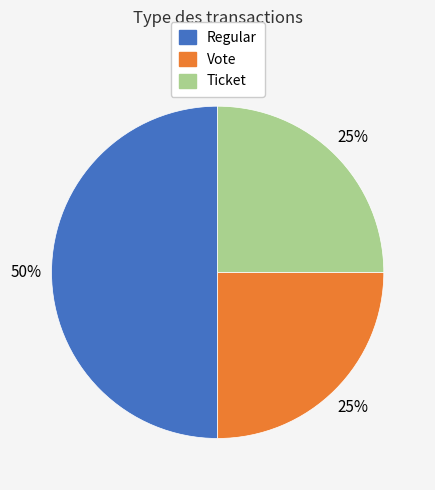

Is Ticket the majority of the pie?

No